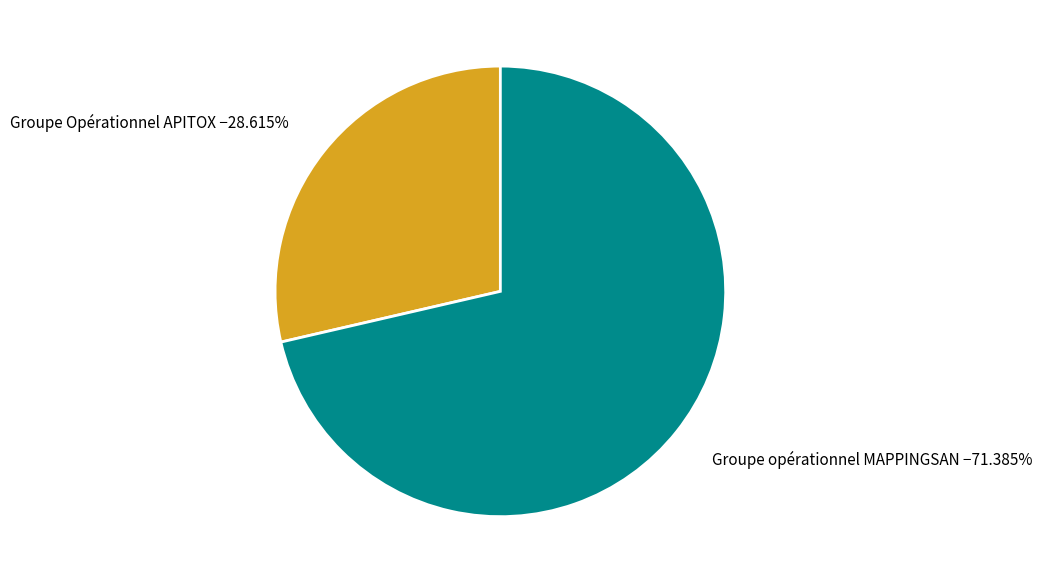

How many slices are in this pie chart?

2